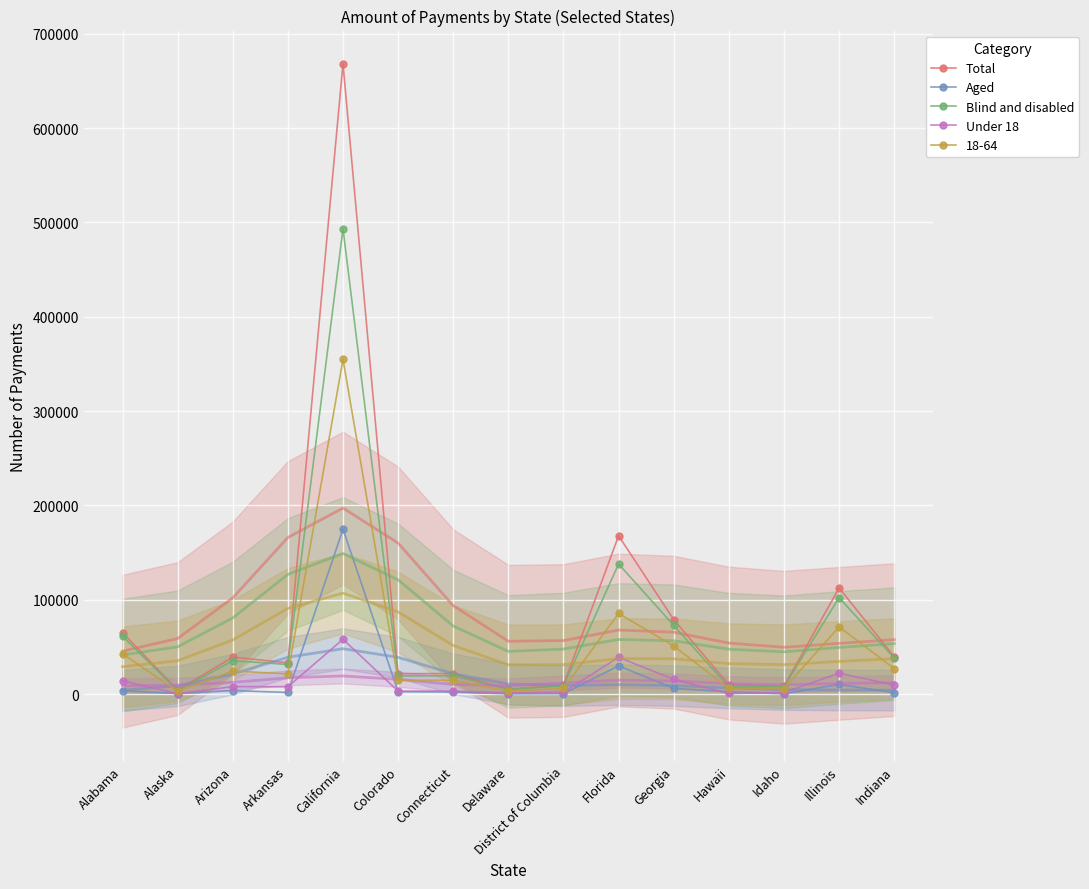

What is the label of the 13th point from the left?

Idaho